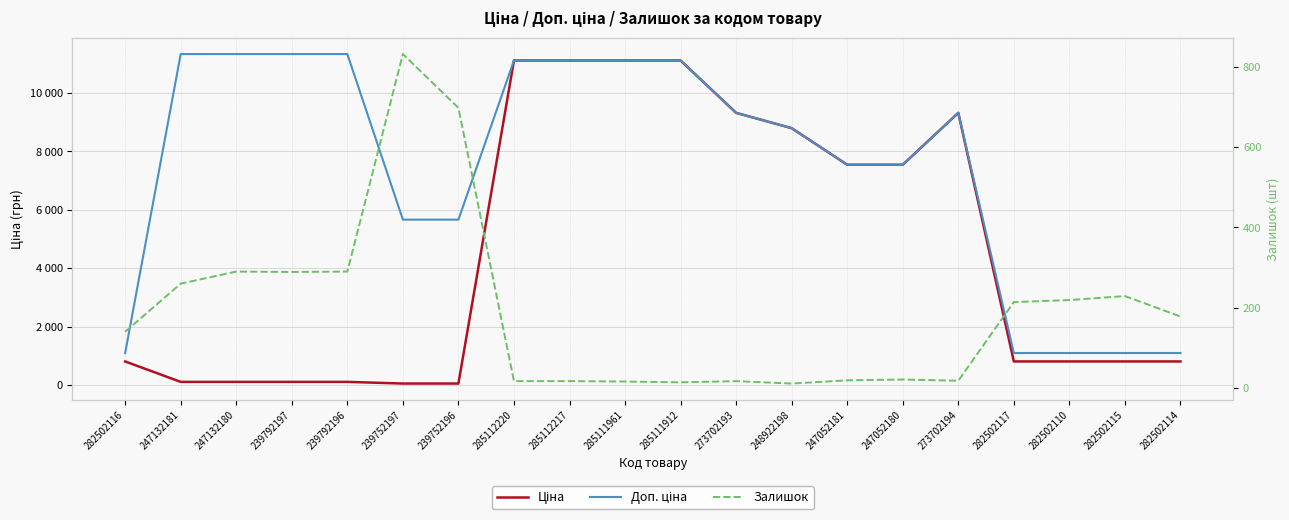

At how many categories does at least one series exceed 4156?

15